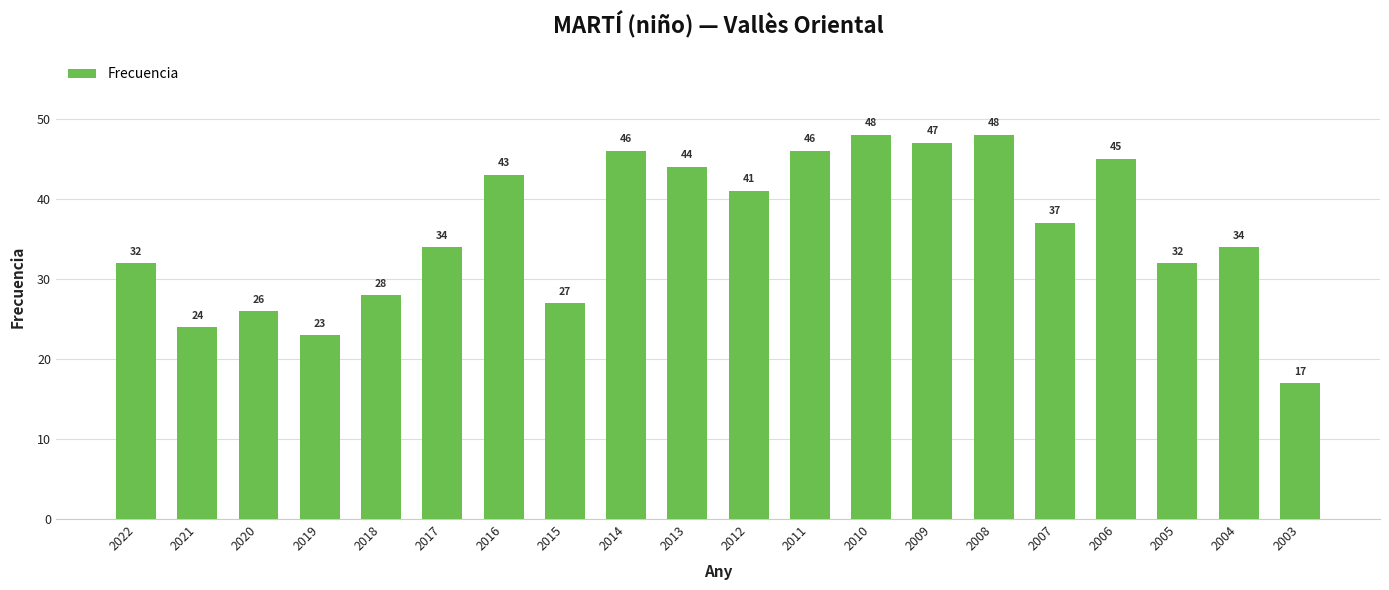

How many series are shown in this chart?

1